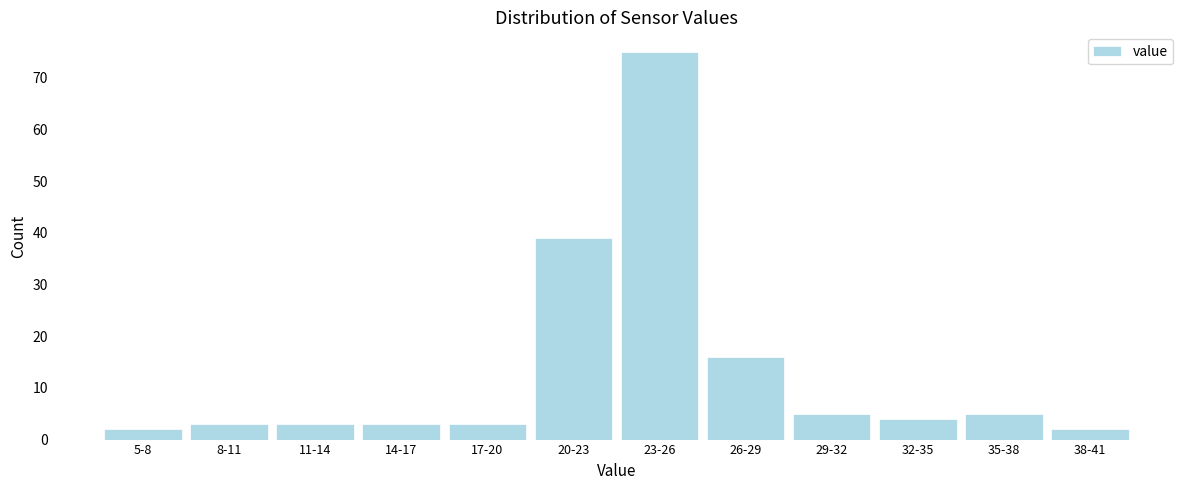

Reading right to left, extract all data points from this chart.

2	5	4	5	16	75	39	3	3	3	3	2